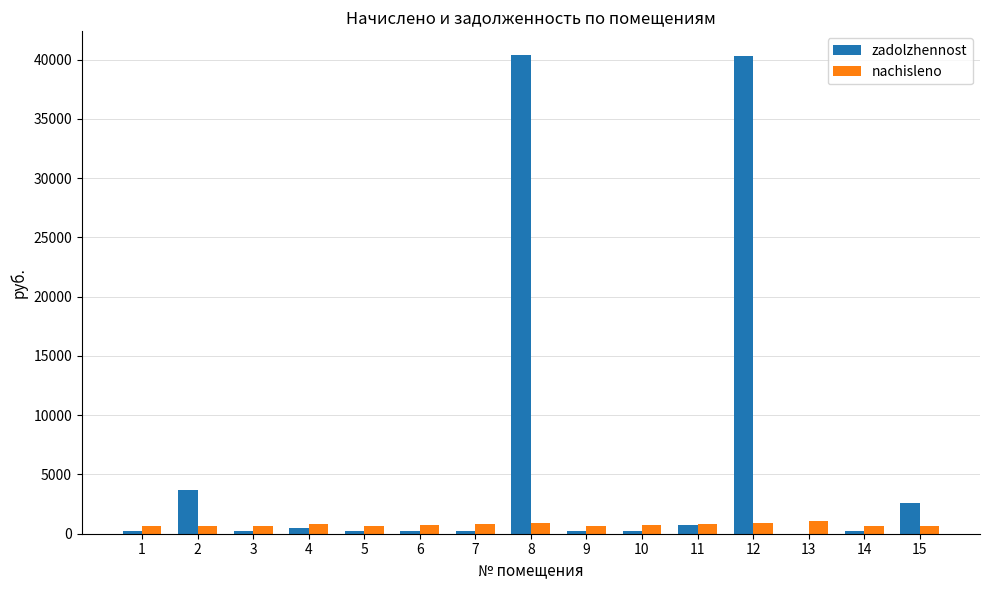

What is the greatest value displayed?

40360.9